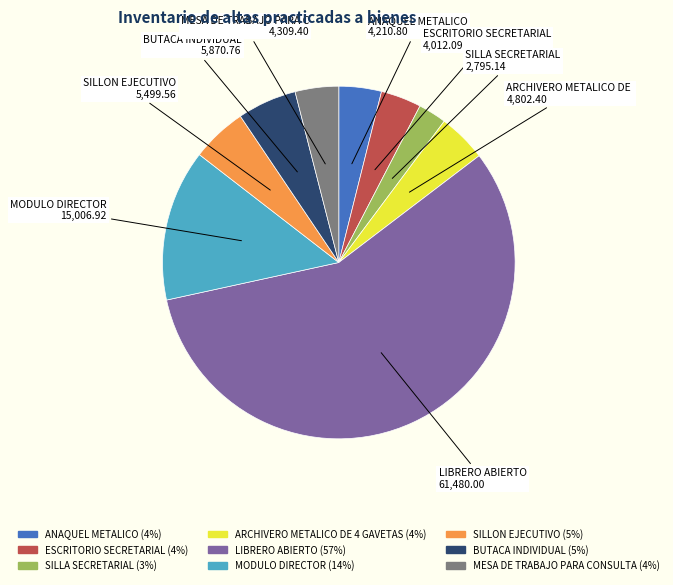

Combined, do ESCRITORIO SECRETARIAL and SILLON EJECUTIVO account for over 50%?

No